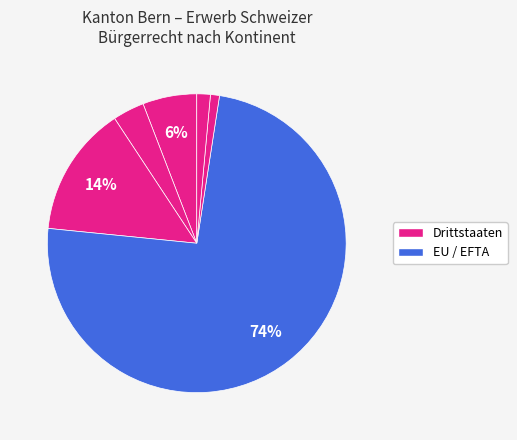

Count the number of slices in the pie.

6